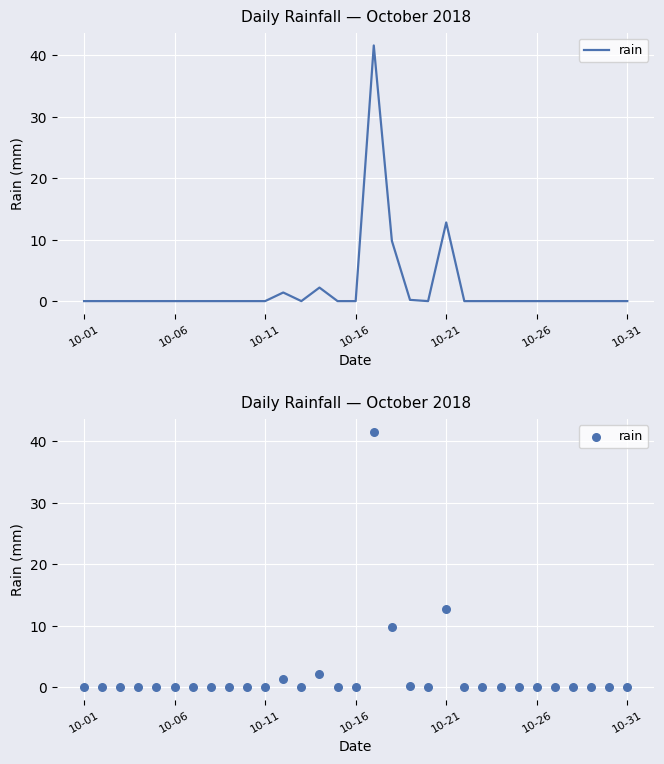

What is the change in value from 18 to 30?

-0.2